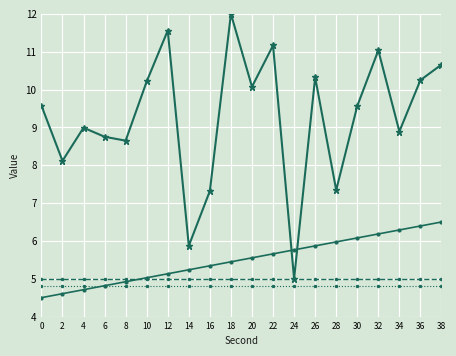

What is the total value across all series at 30?

25.4